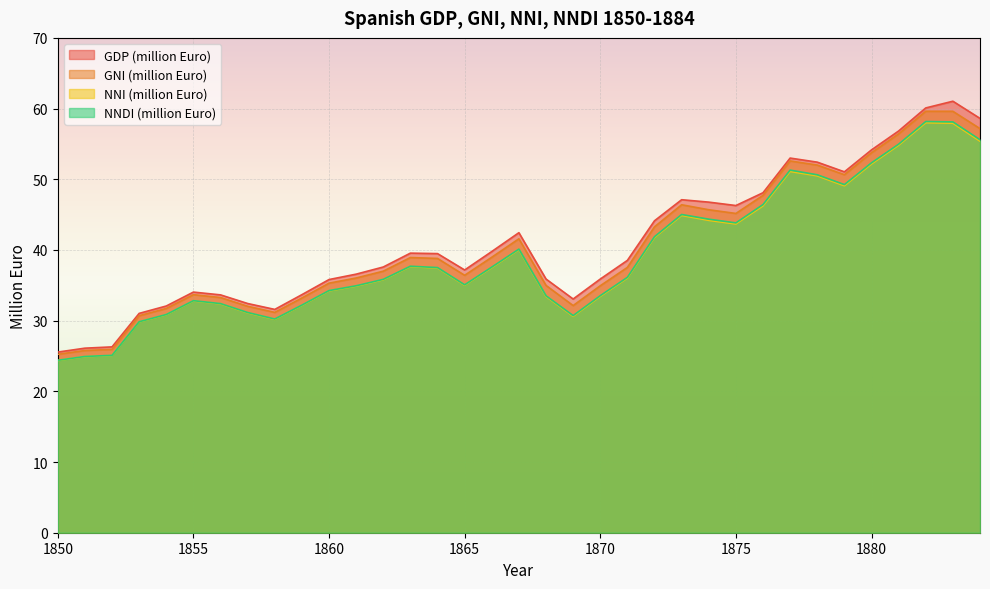

How many values in the GNI (million Euro) series exceed 37?

18